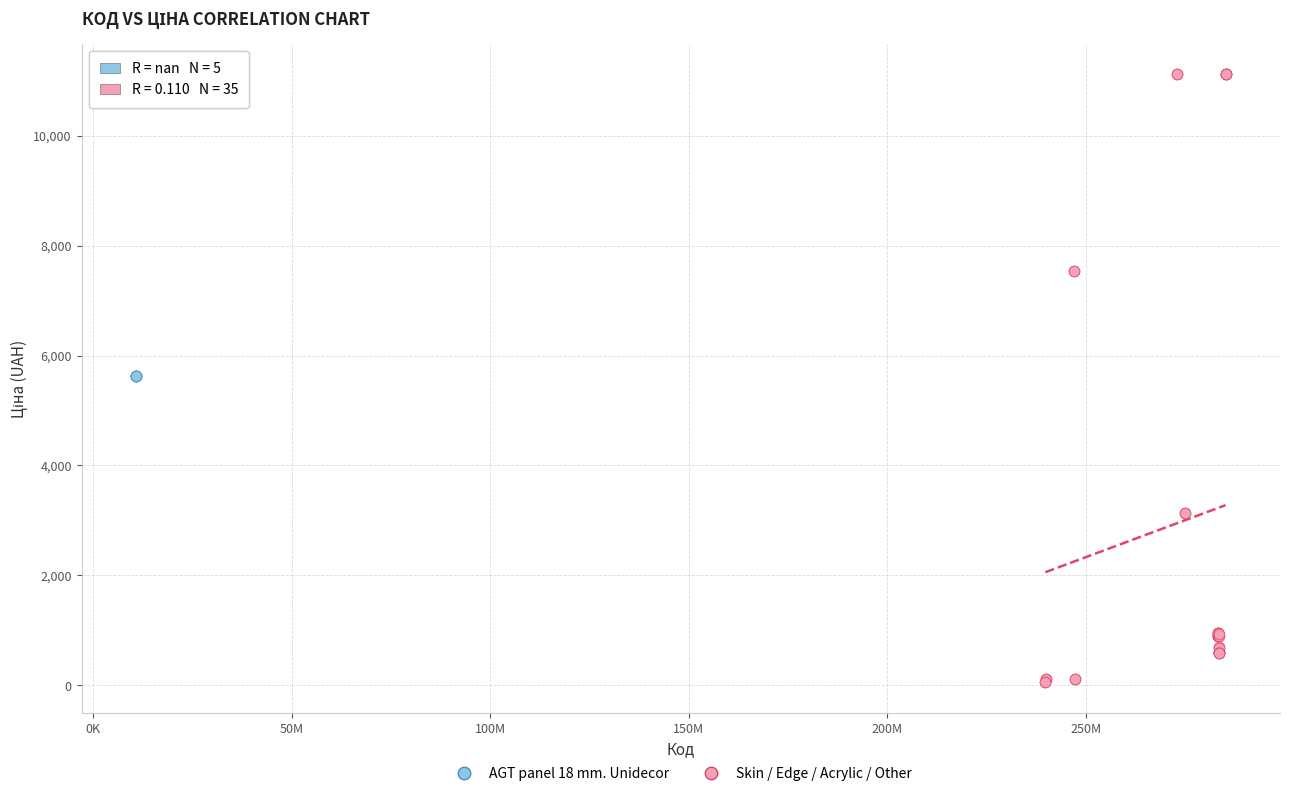

Which series contains the lowest Y value?

Skin / Edge / Acrylic / Other